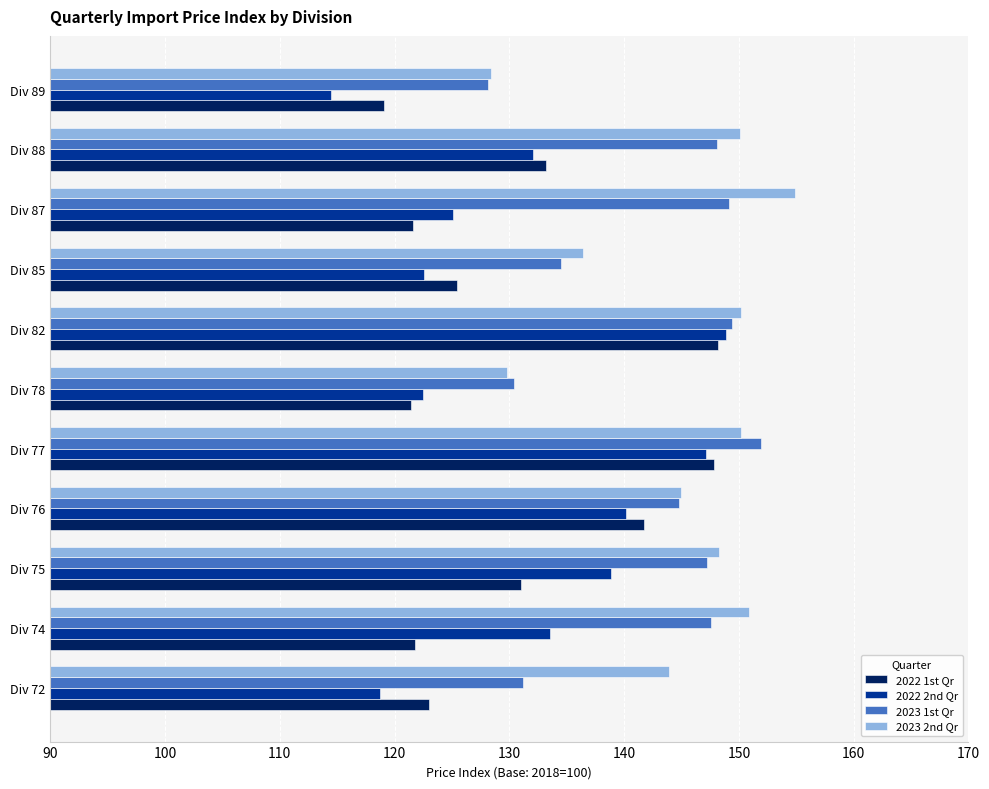

The 2023 1st Qr series shows 148.1 at Div 88. True or false?

True